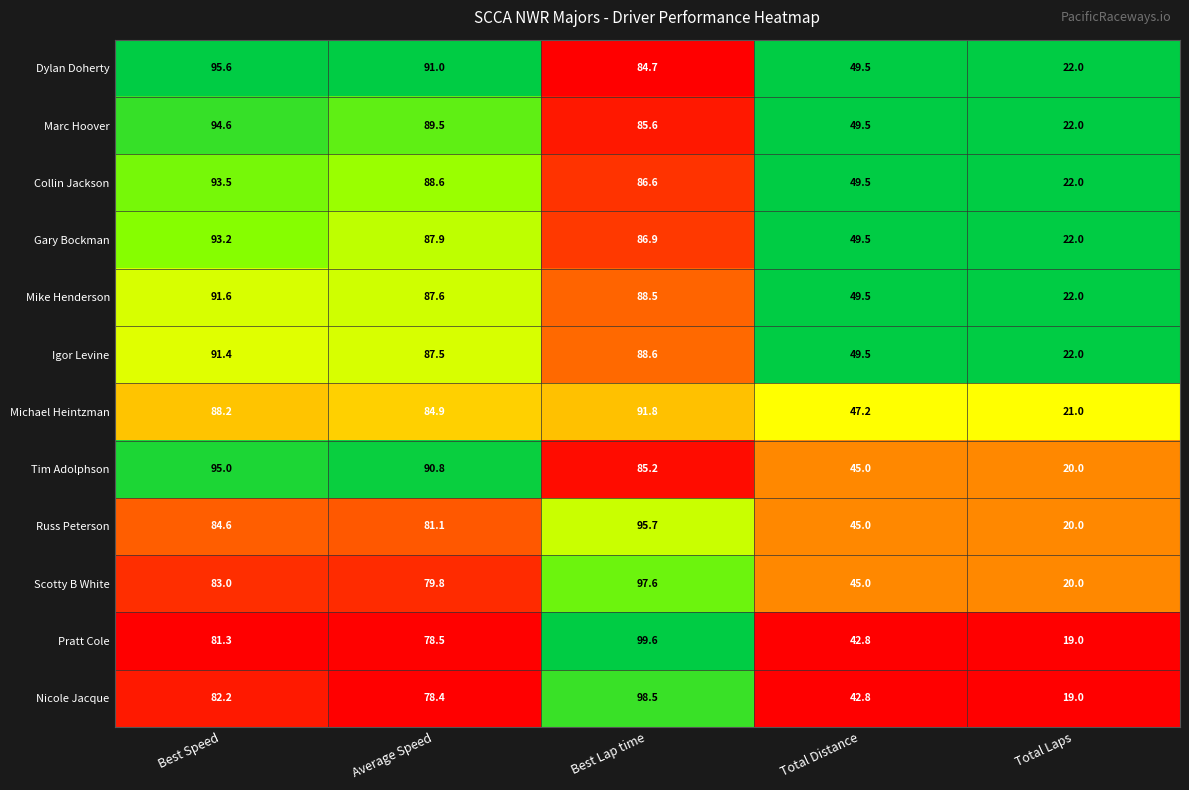

Is the value of Collin Jackson at Average Speed greater than the value of Russ Peterson at Best Speed?

Yes